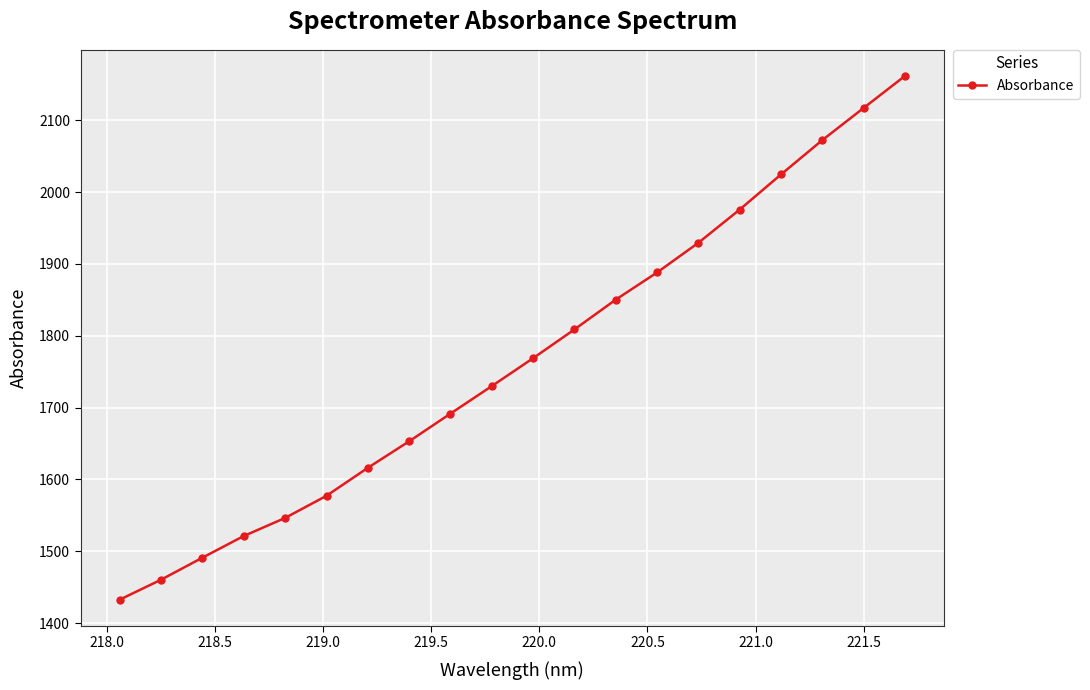

What is the value of the 14th point from the left?

1888.0